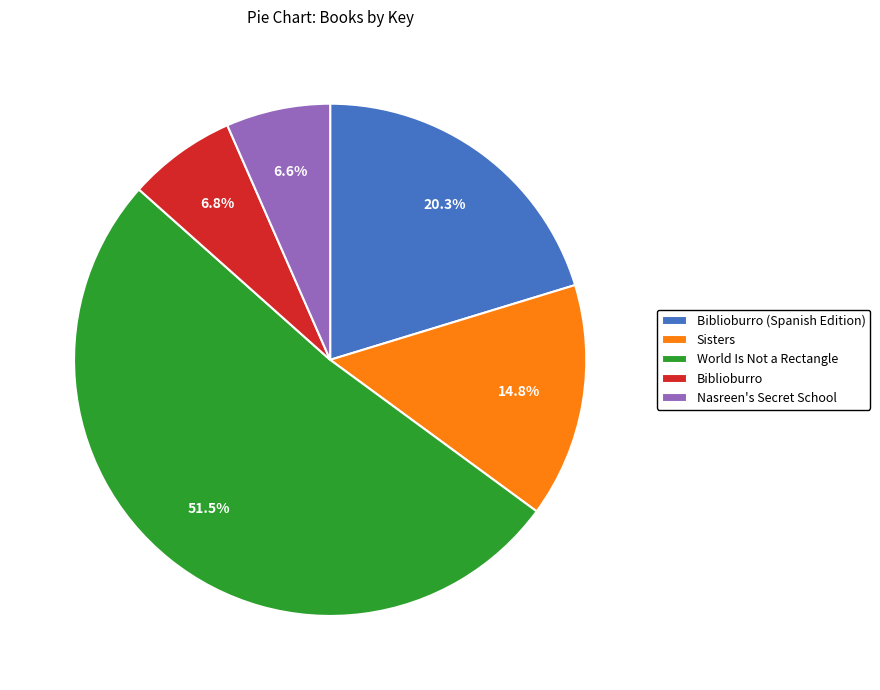

Count the number of slices in the pie.

5